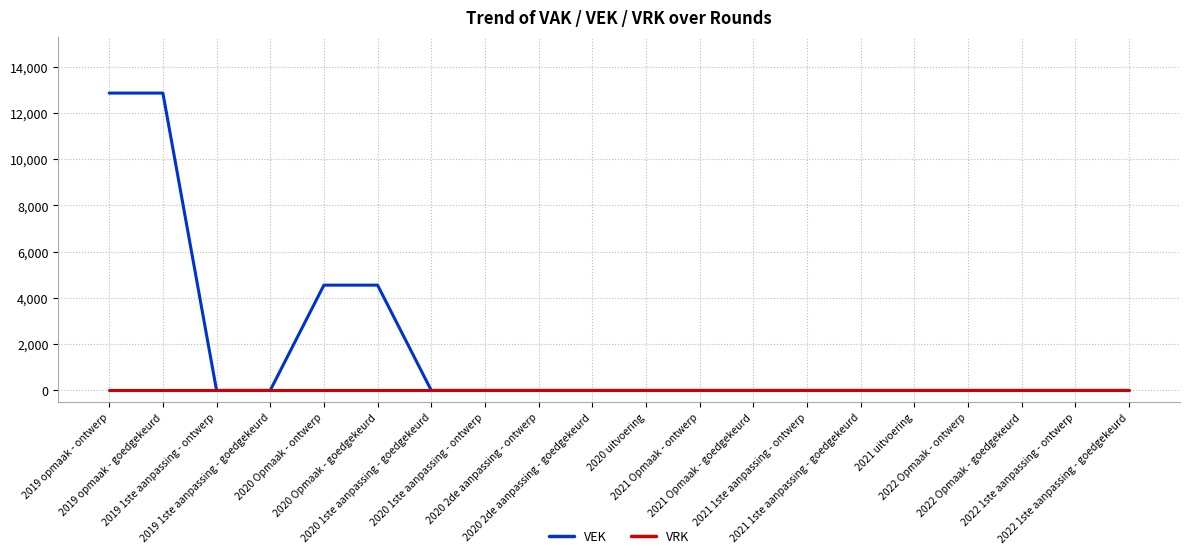

Which series has the widest spread of values?

VEK